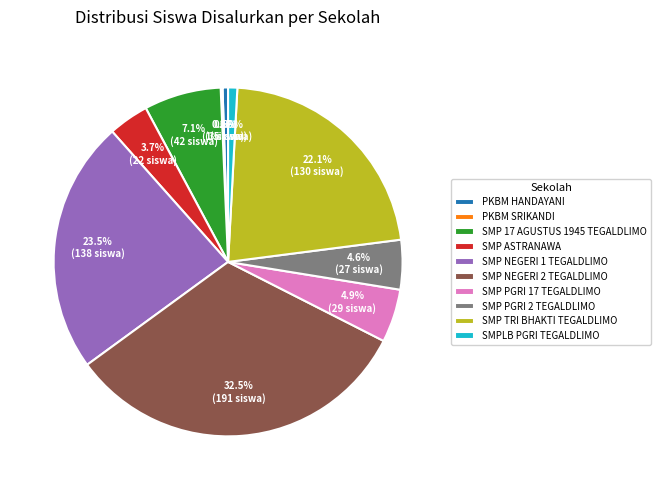

Is there a majority slice in this chart?

No